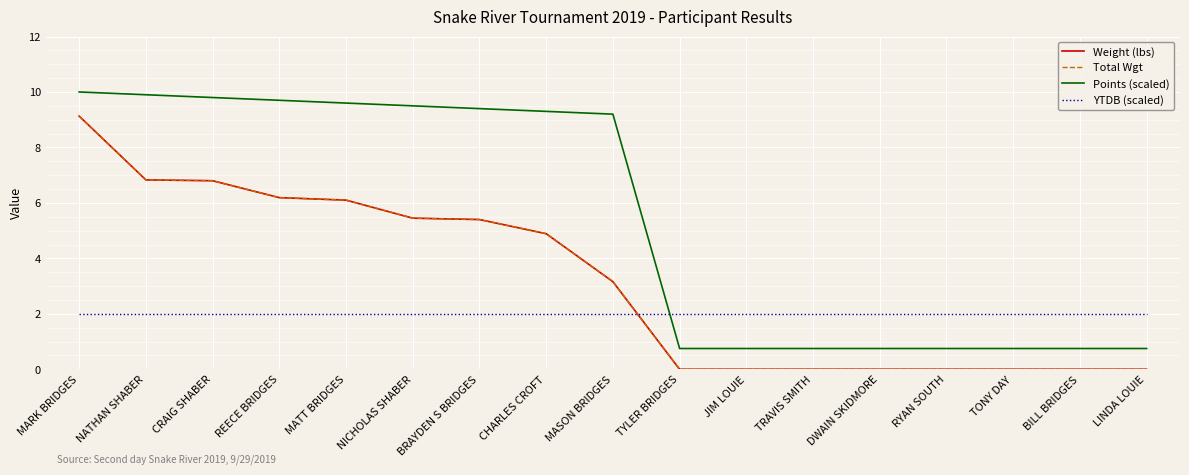

At BRAYDEN S BRIDGES, list the series in order from largest to smallest.

Points (scaled), Weight (lbs), Total Wgt, YTDB (scaled)